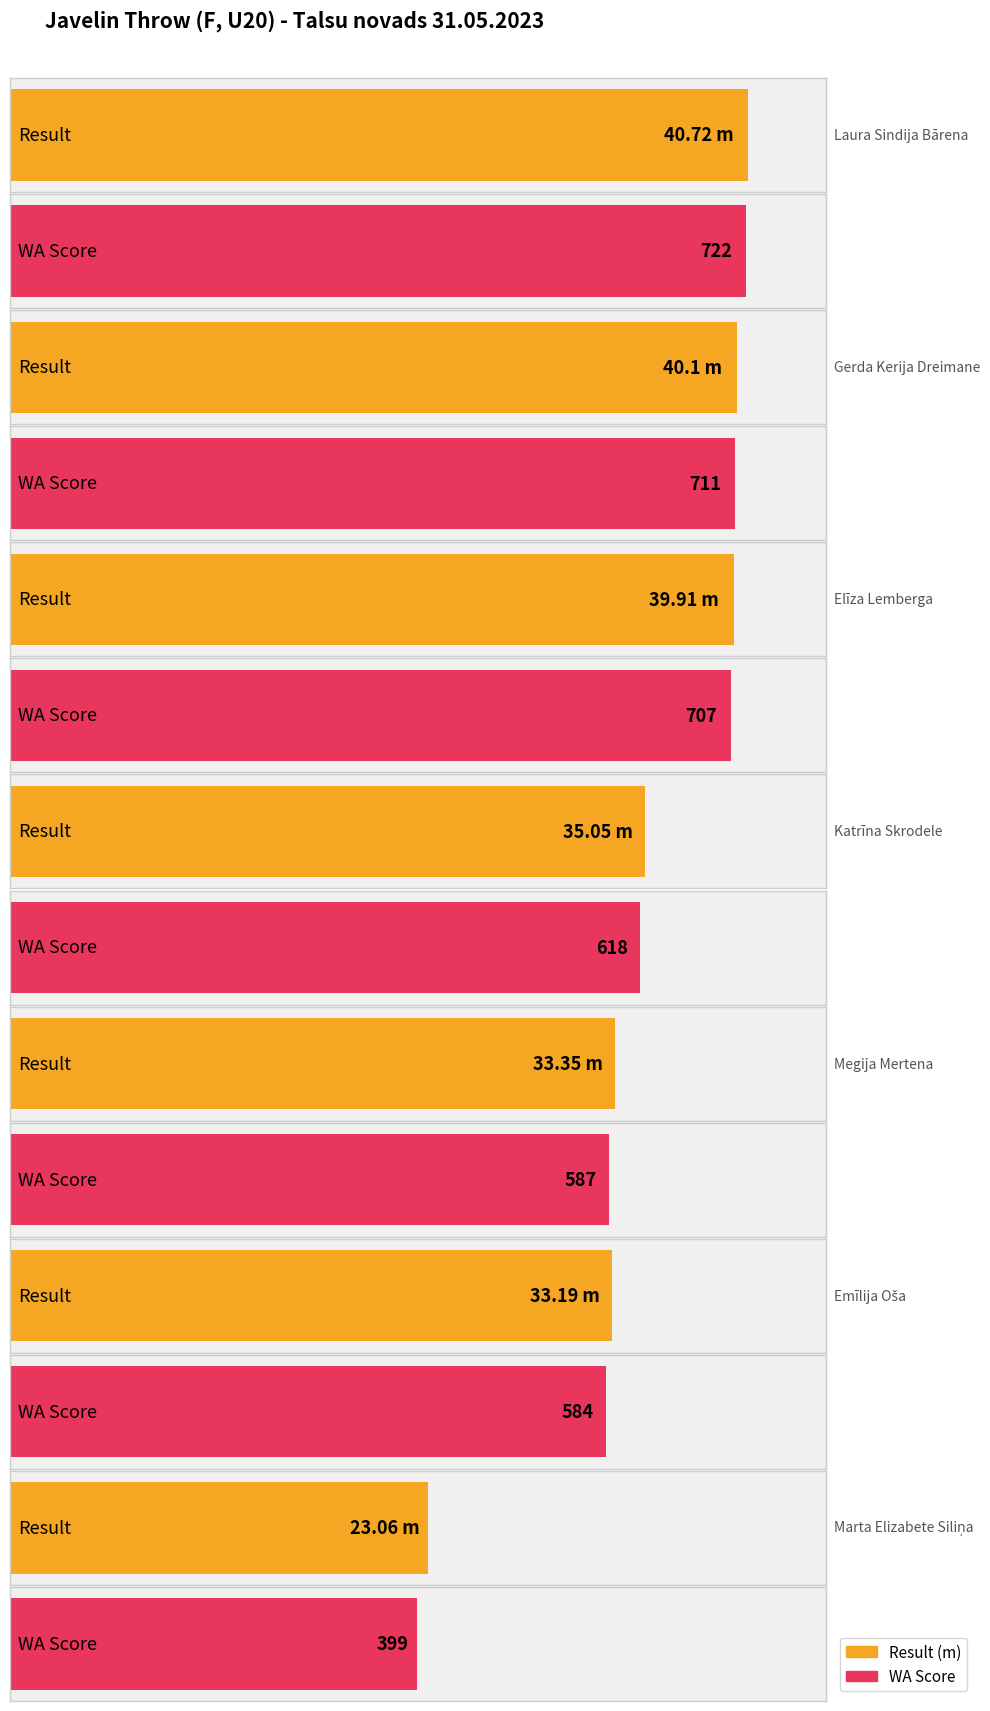

What are all the series names shown in the legend?

Result, WA Score